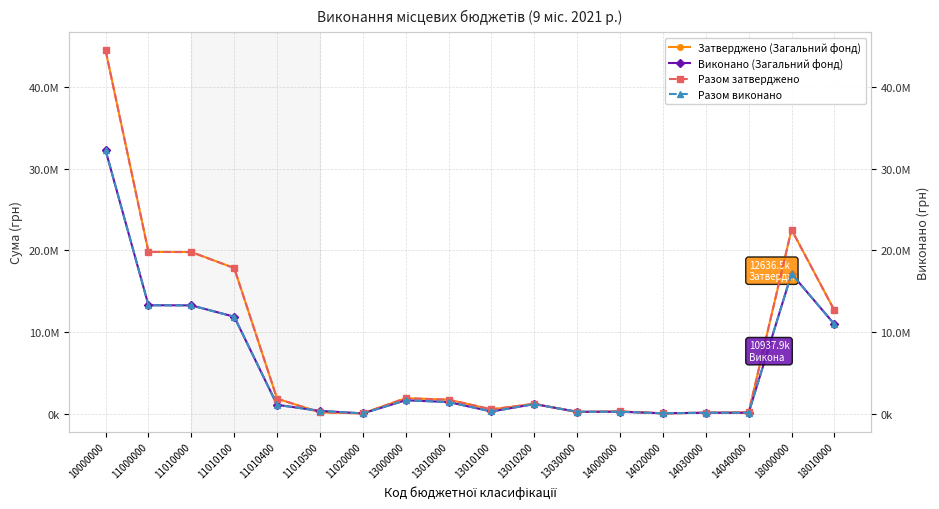

What are all the series names shown in the legend?

Затверджено (Загальний фонд), Виконано (Загальний фонд), Разом затверджено, Разом виконано